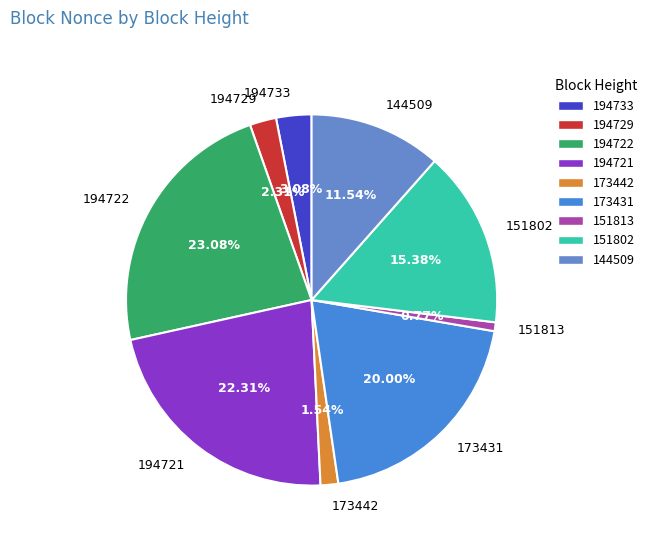

Which slice is the largest?

194722